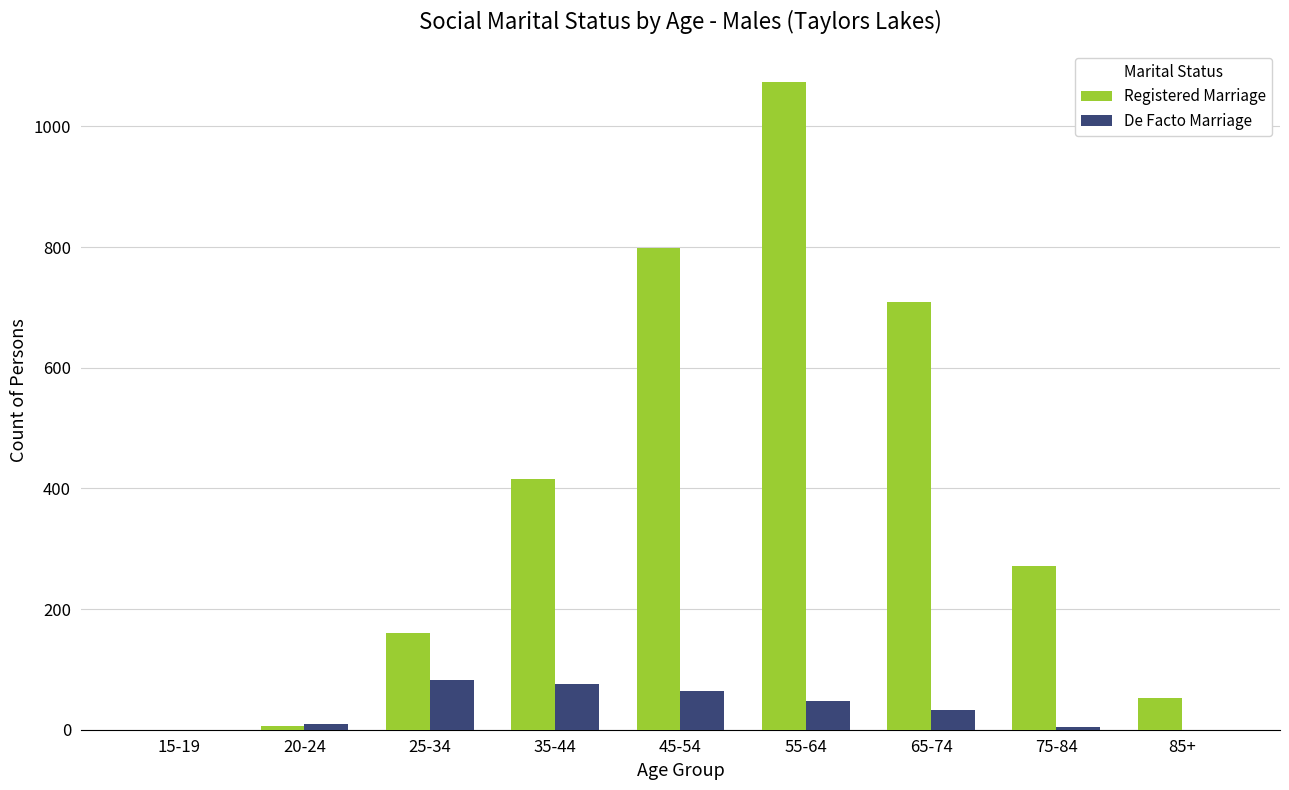

Where is Registered Marriage nearest to the value 536?

35-44